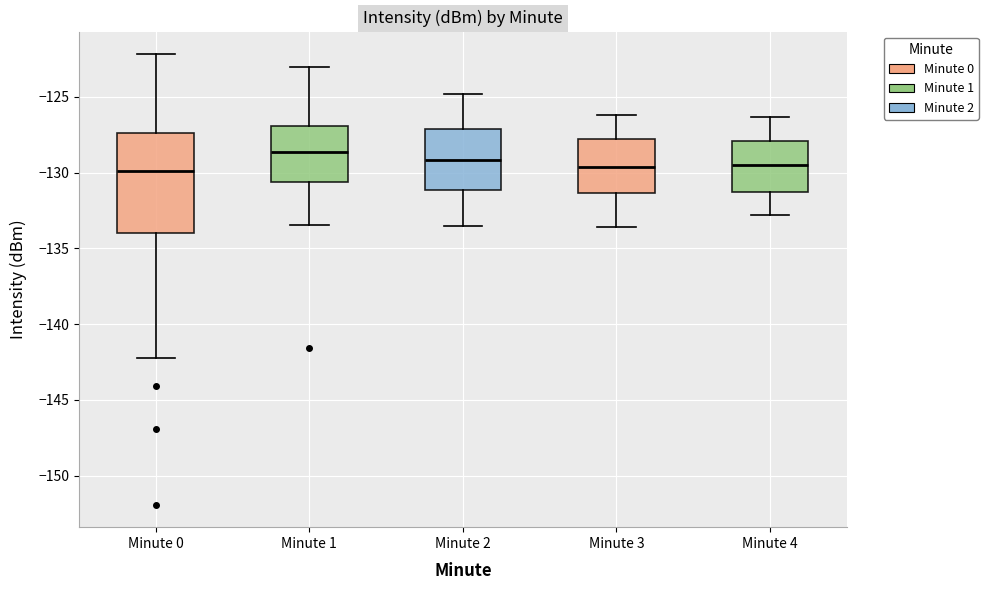

Where does the upper whisker of the box for Minute 1 end on the y-axis? The values are not printed on the chart, so give them approximately, as read against the axis.

-123.0